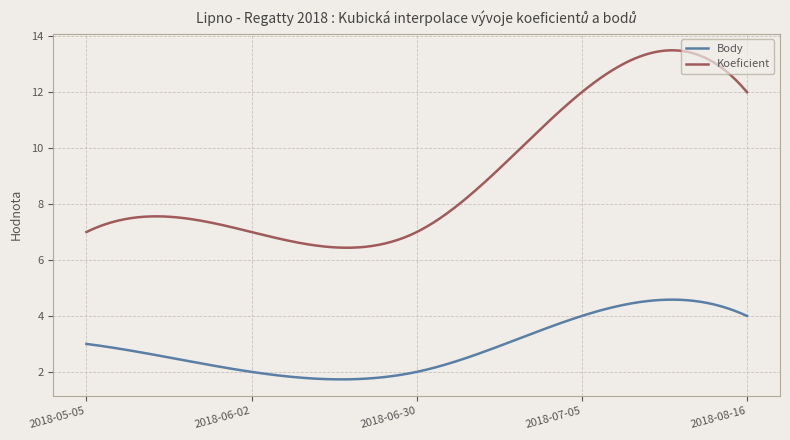

What is the difference between the maximum and minimum values in the Koeficient series?

7.1